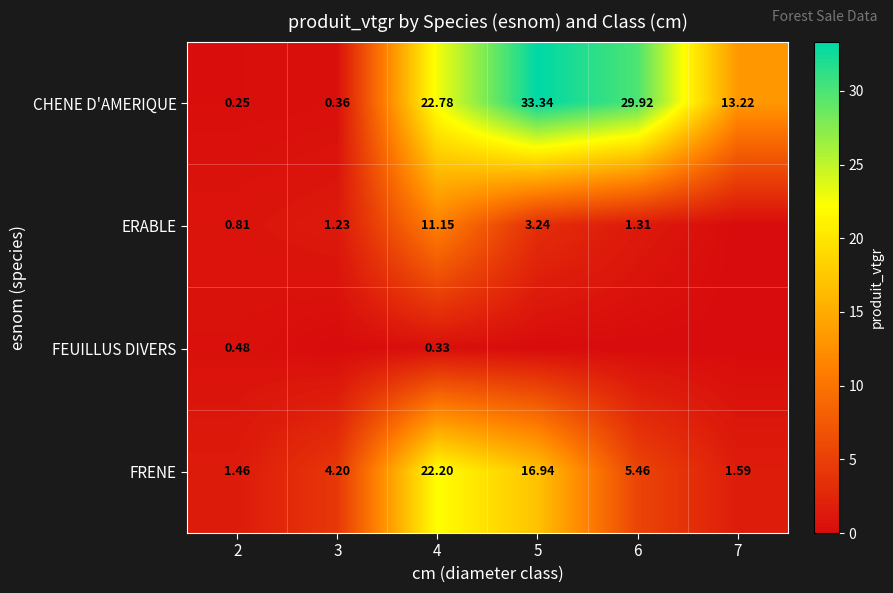

Is the value of ERABLE at 5 greater than the value of CHENE D'AMERIQUE at 3?

Yes